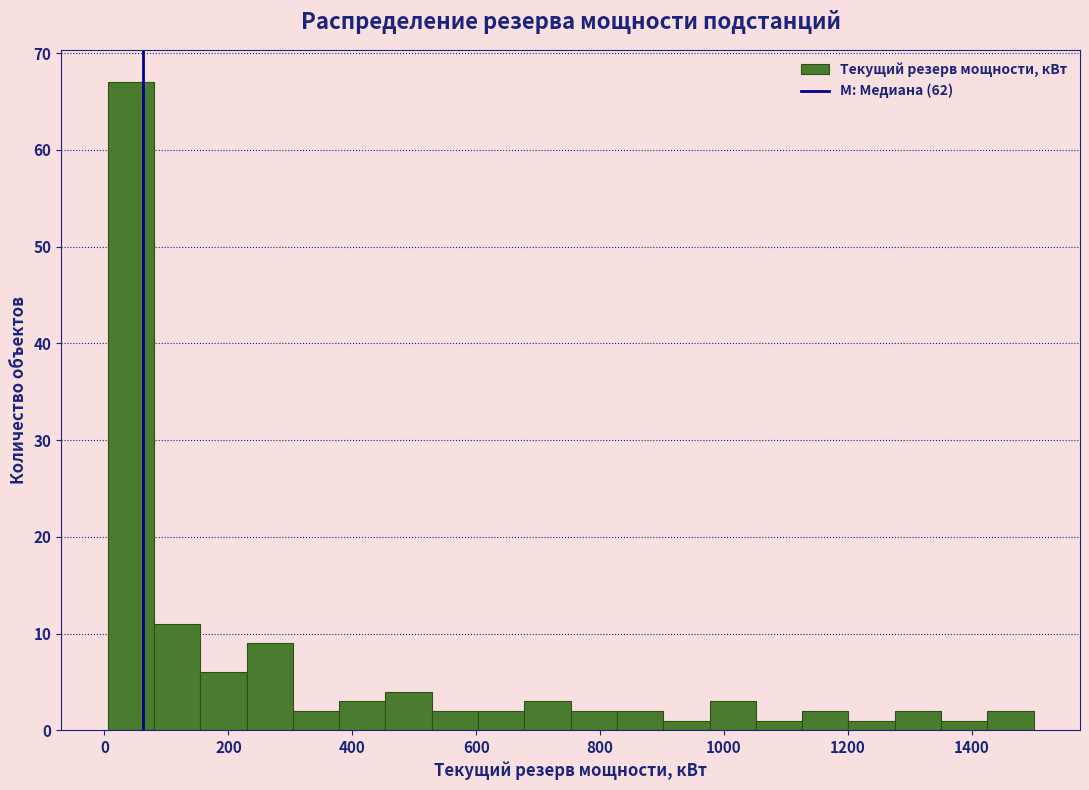

Read against the x-axis, roughly where is the centre of the tallest bar?

40